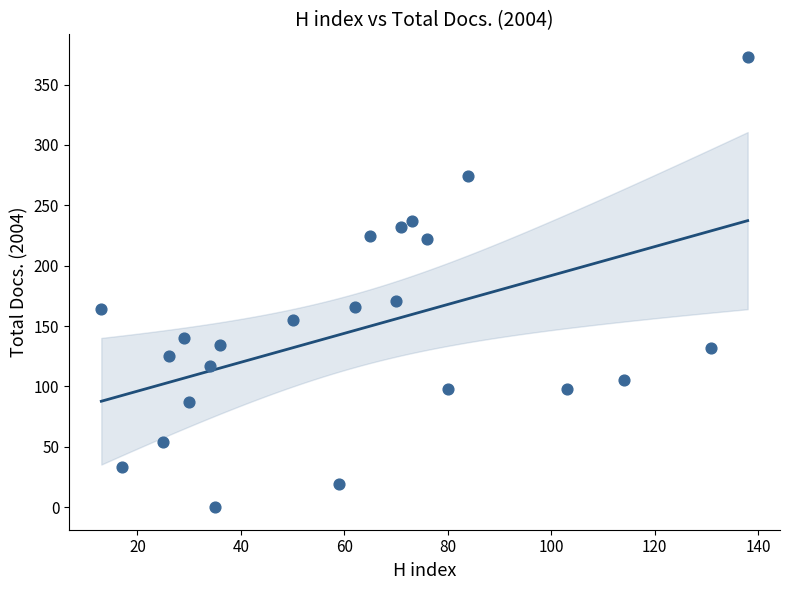

What is the range of Y values (max minus min)?

373